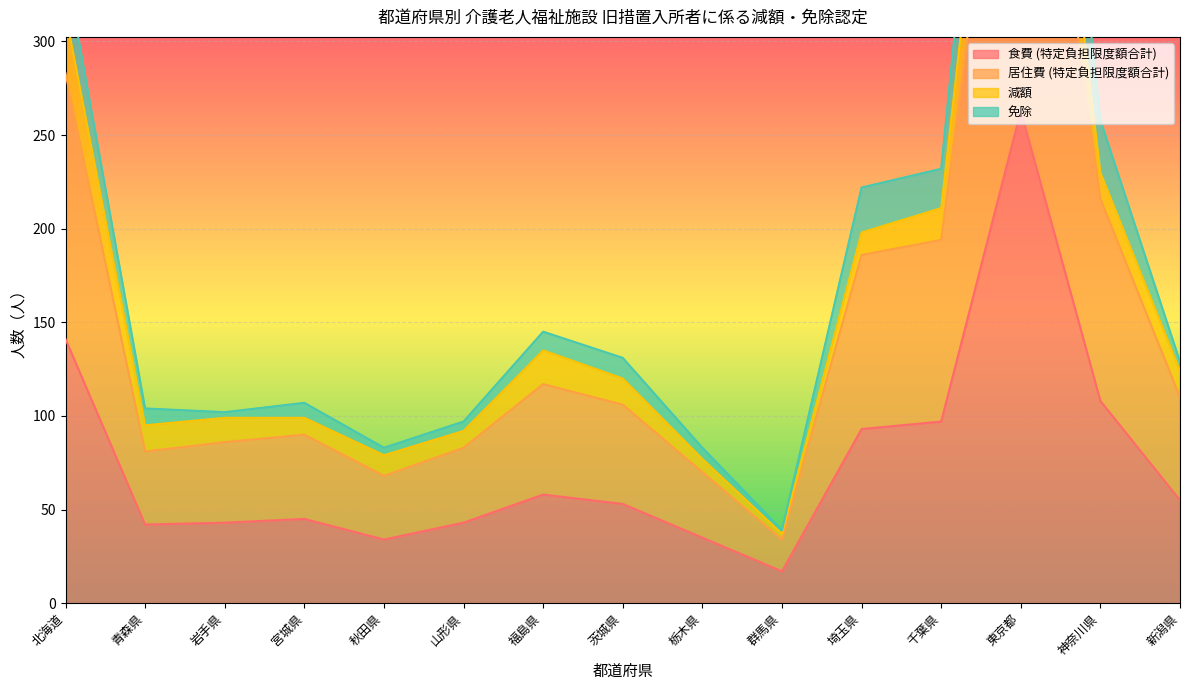

At which label does 食費 (特定負担限度額合計) reach its minimum?

群馬県